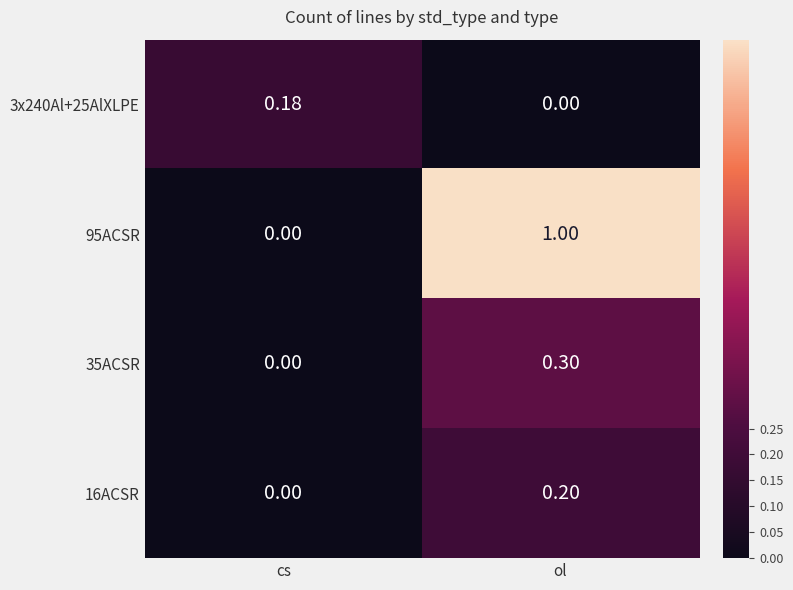

Between cs and ol, which series saw the biggest shift?

95ACSR